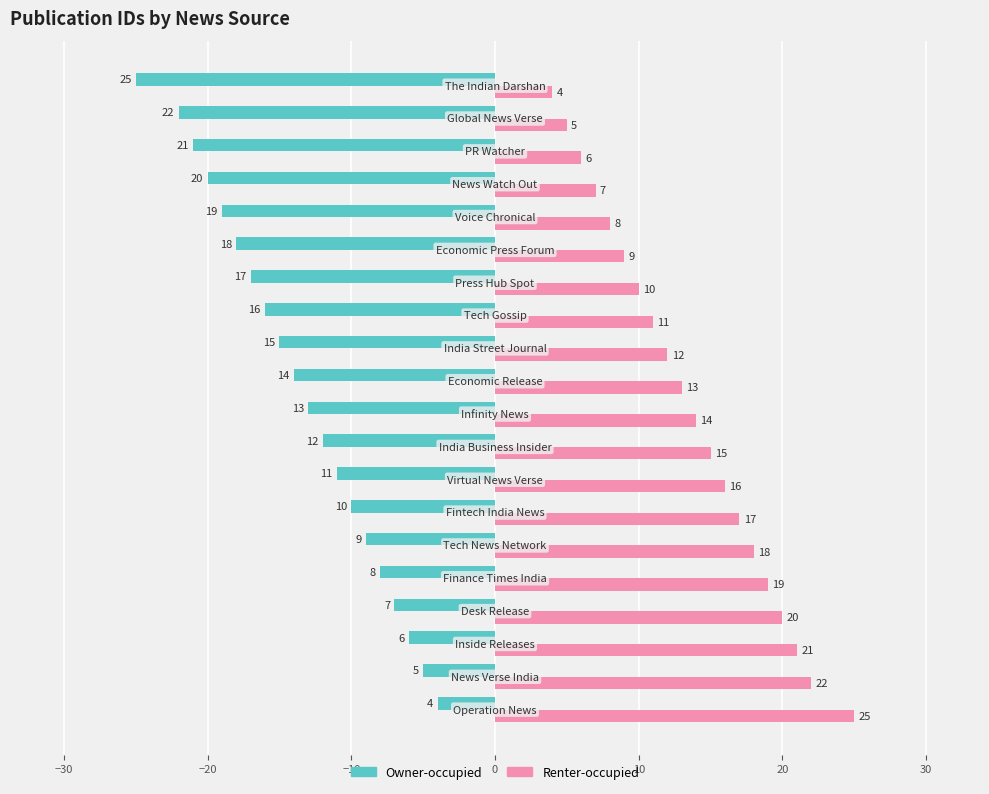

What is the lowest value of the Owner-occupied series?

-25